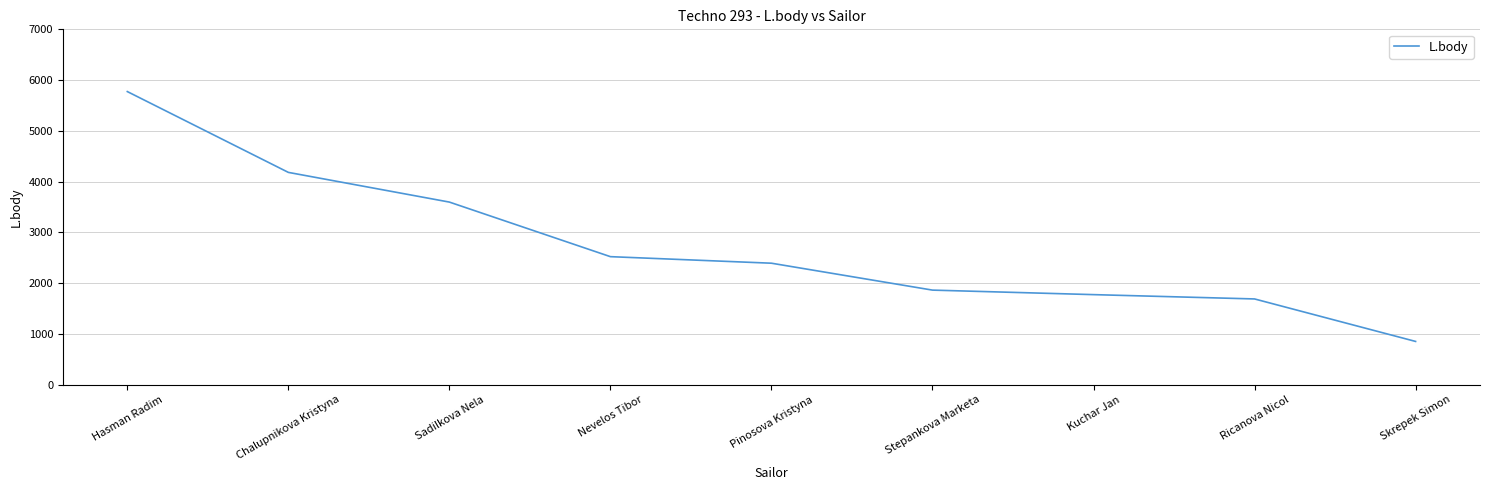

What is the difference between the values at Chalupnikova Kristyna and Pinosova Kristyna?

1789